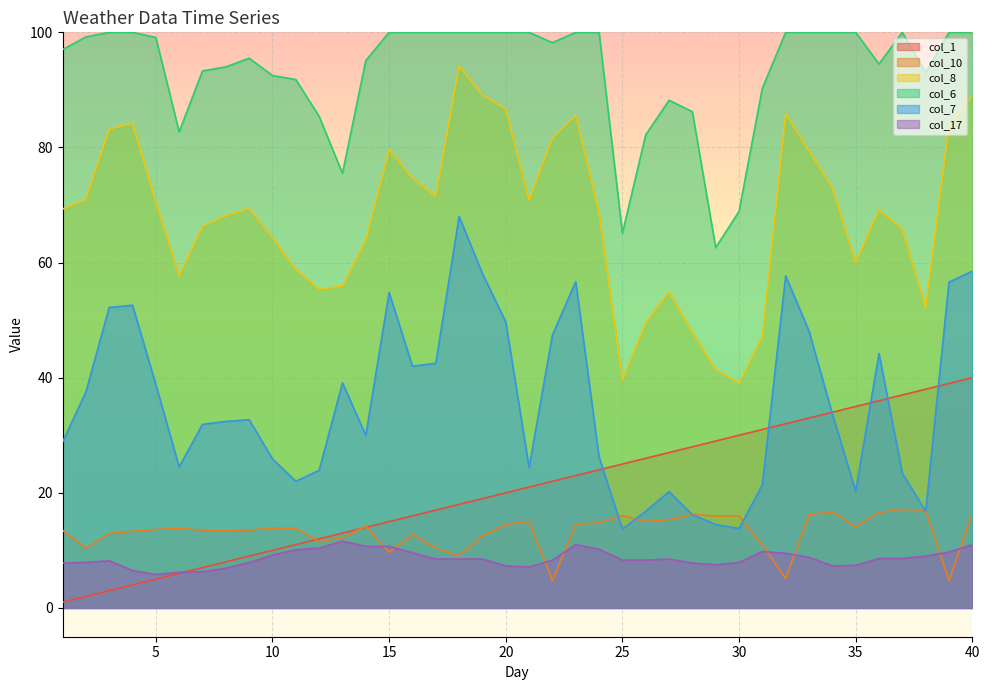

In col_6, how many points are lower than both neighbors (excluding endpoints)?

7